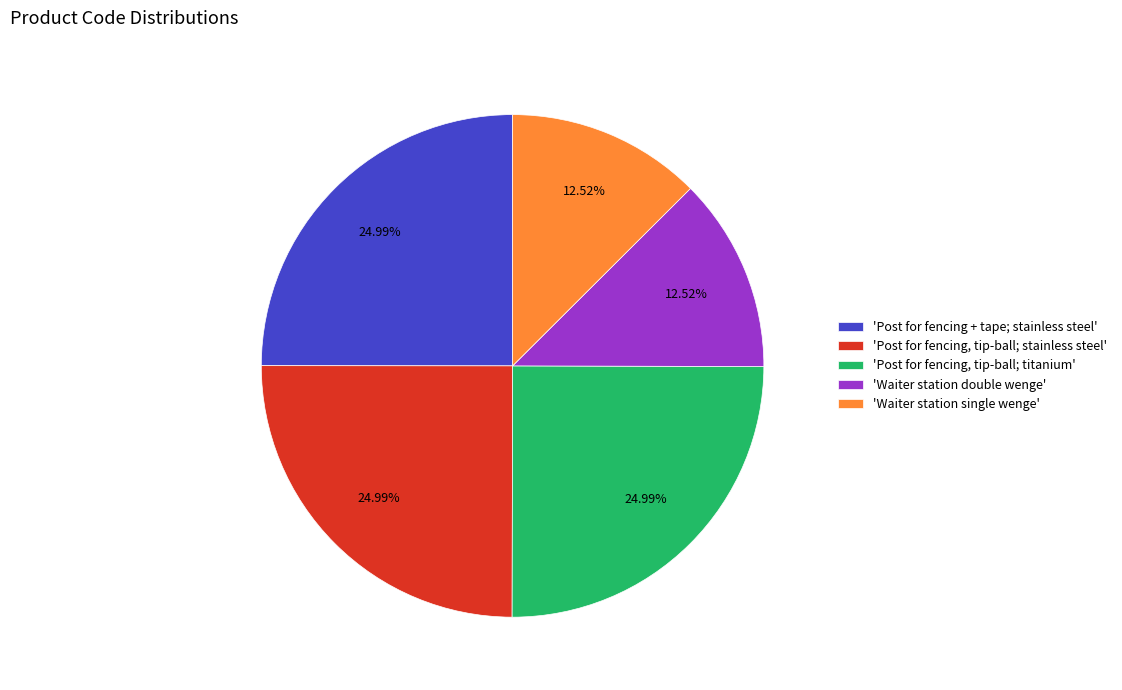

How many slices are in this pie chart?

5